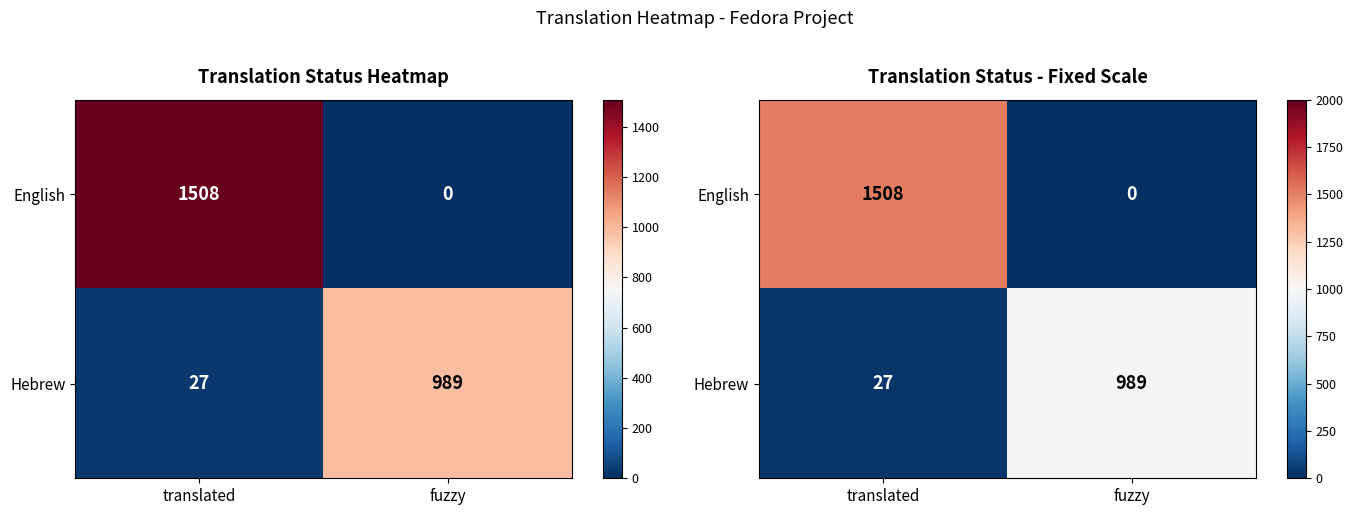

What is the average value of the English series?

754